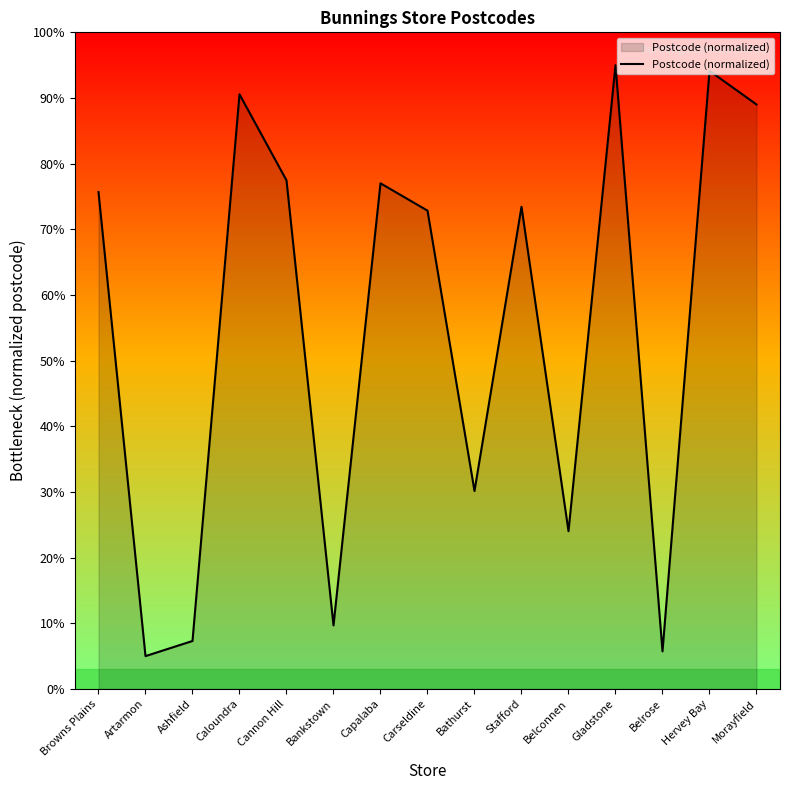

What is the difference between the maximum and minimum values?

90.0